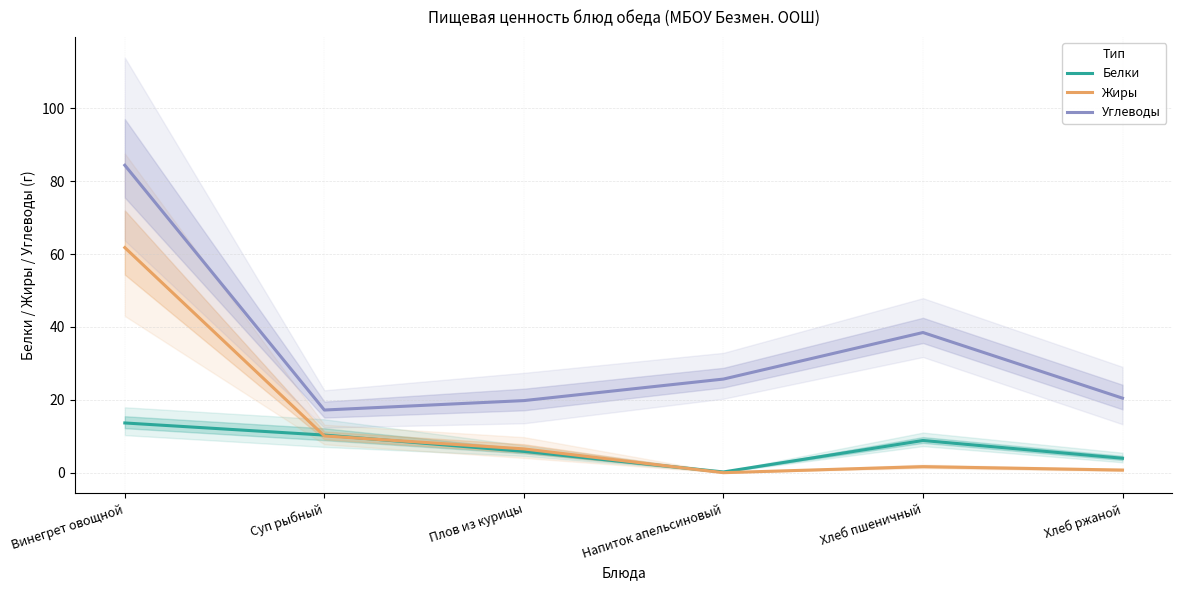

True or false: Жиры and Углеводы intersect in this chart.

False